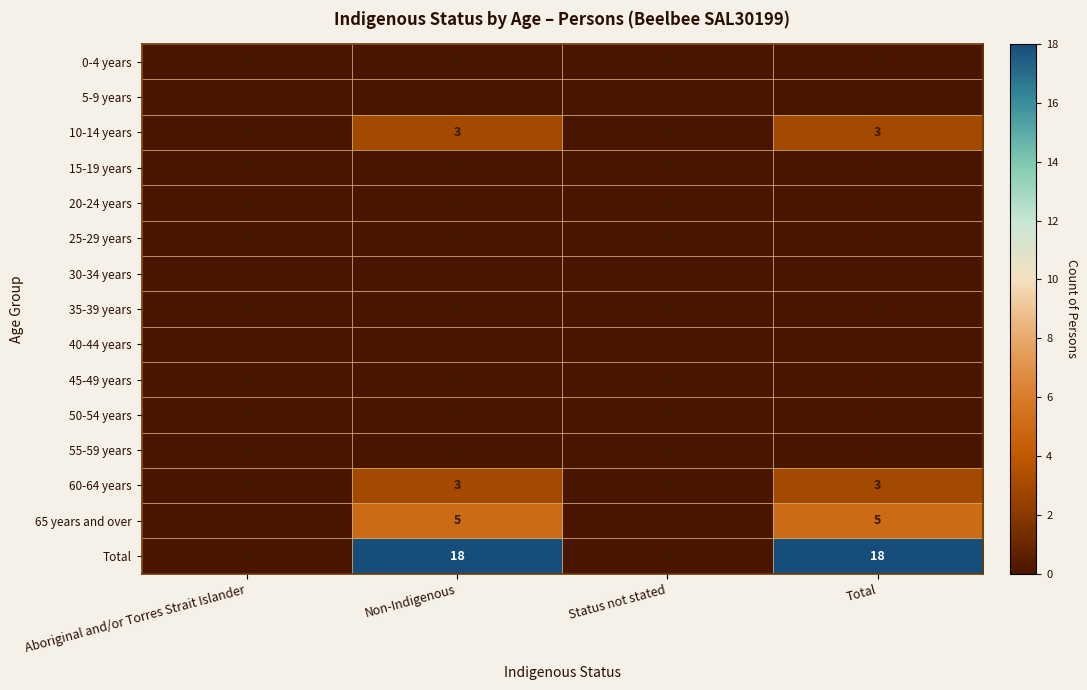

What is the sum of all 10-14 years values?

6